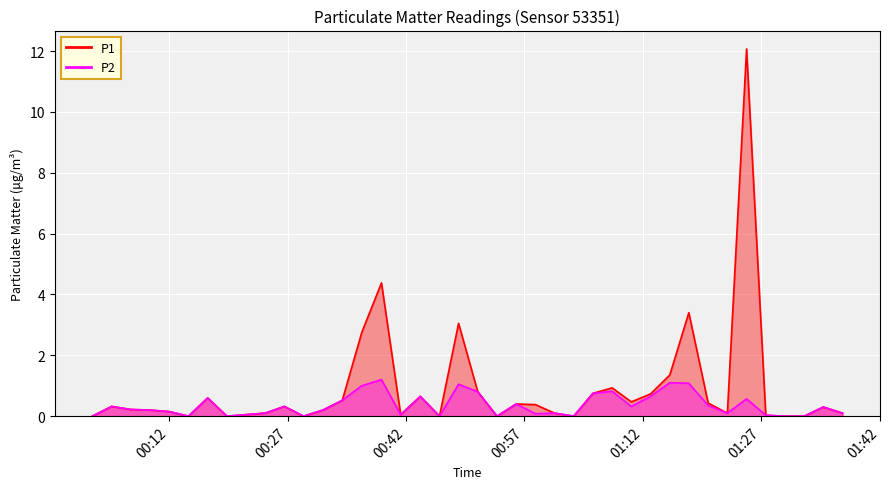

At which category does P2 reach its first local valley?

2023-02-07T00:14:27